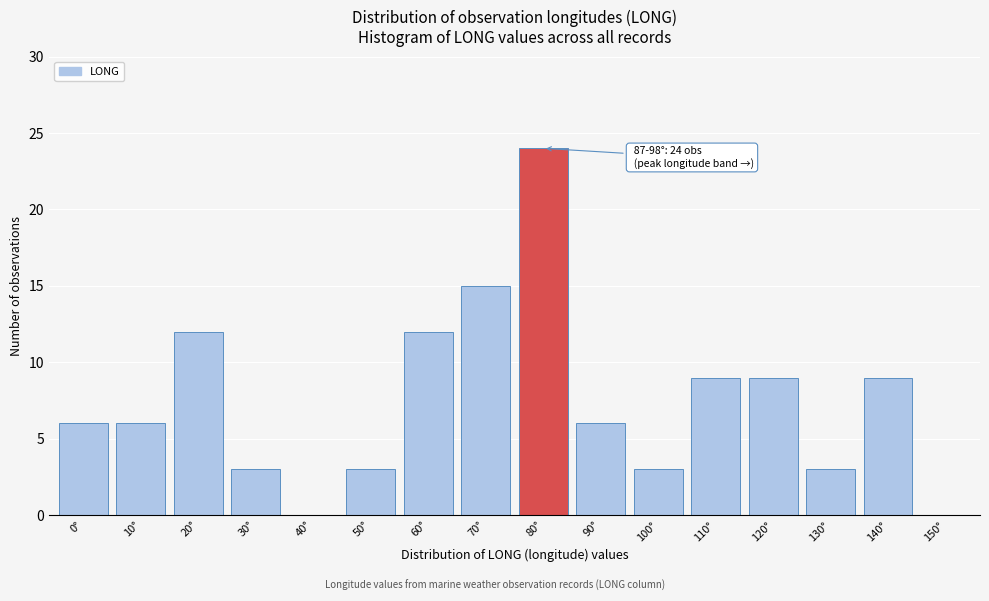

Reading right to left, extract all data points from this chart.

150°=0	140°=9	130°=3	120°=9	110°=9	100°=3	90°=6	80°=24	70°=15	60°=12	50°=3	40°=0	30°=3	20°=12	10°=6	0°=6